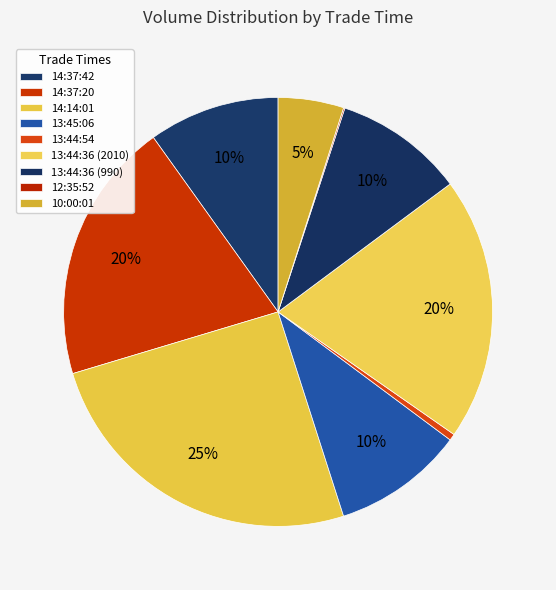

Approximately how many times larger is the value at 13:44:36 (990) compared to 13:44:36 (2010)?

0.5